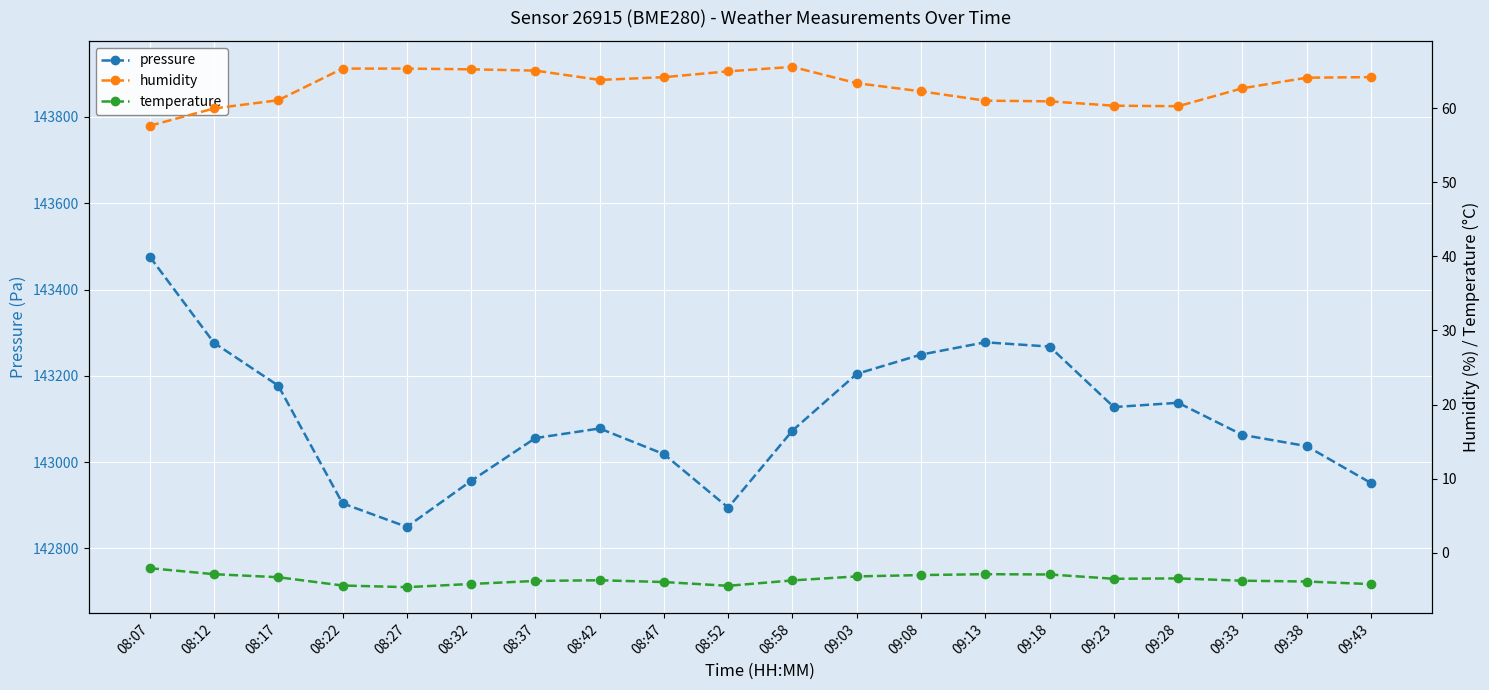

What is the label of the 10th point from the left?

08:52